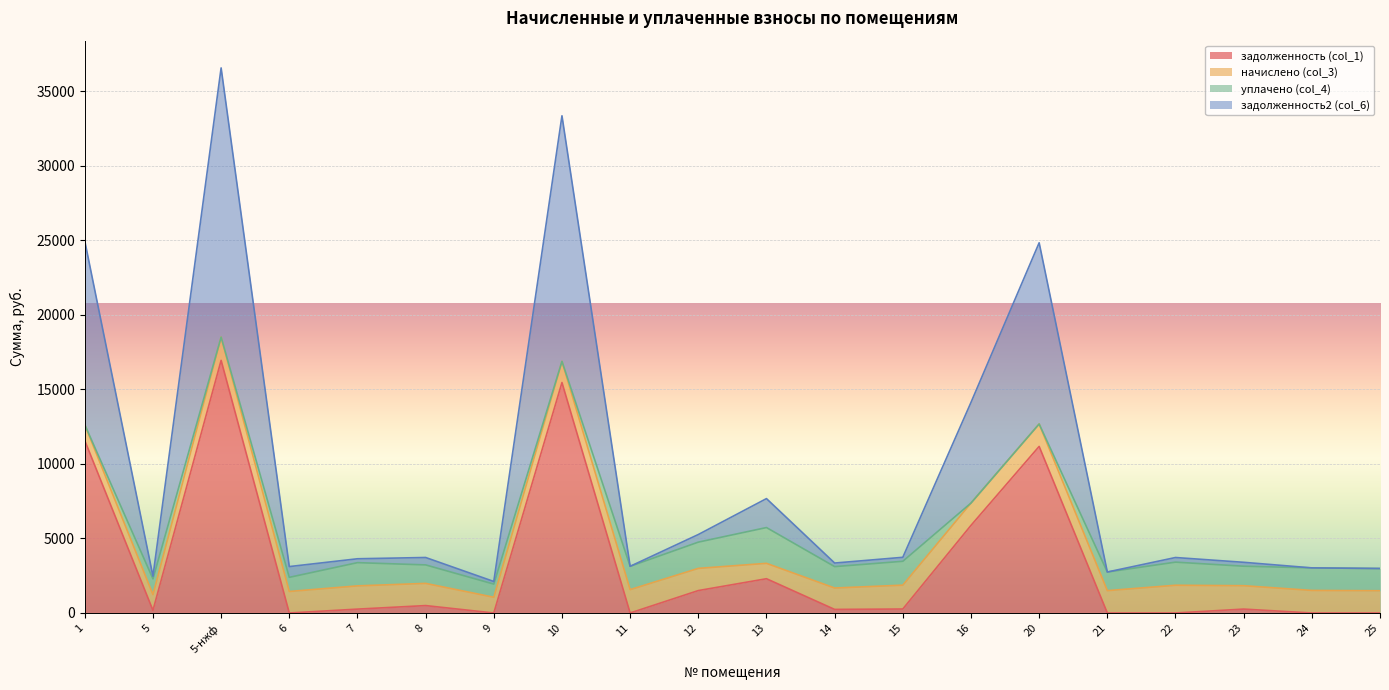

True or false: задолженность (col_1) and задолженность2 (col_6) intersect in this chart.

False